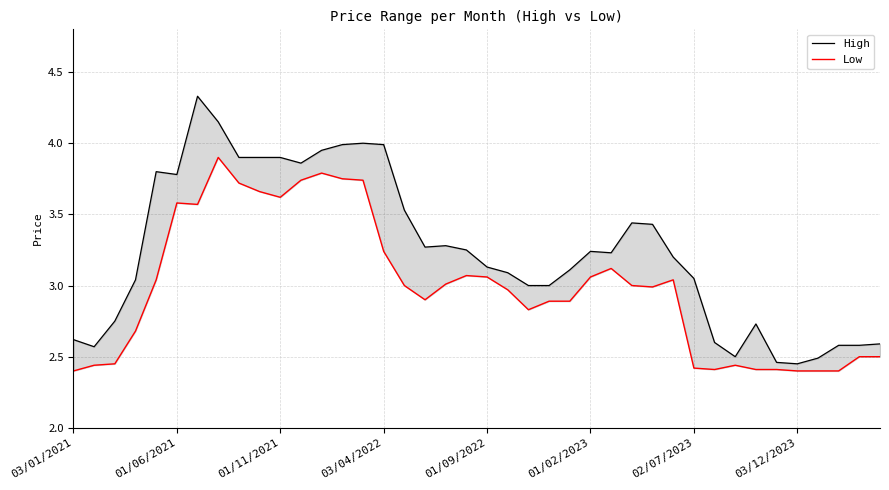

What is the spread (max minus min) of values at 21?

0.1